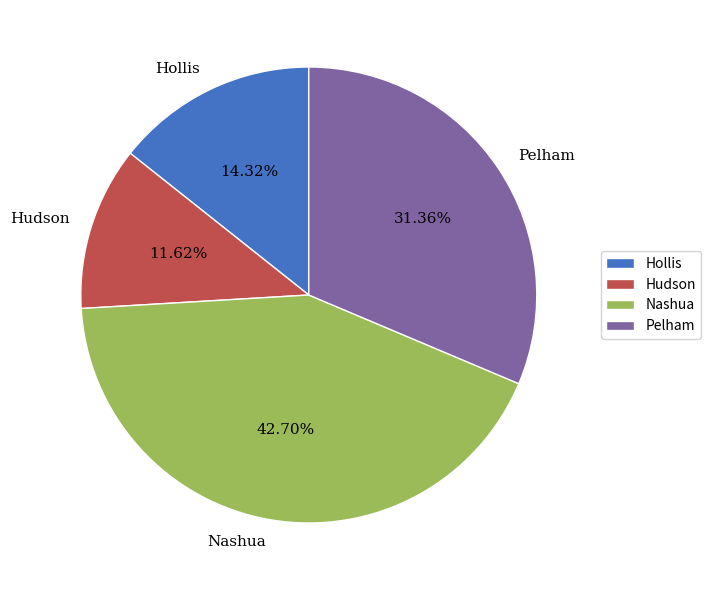

Rank the categories by value from highest to lowest.

Nashua, Pelham, Hollis, Hudson